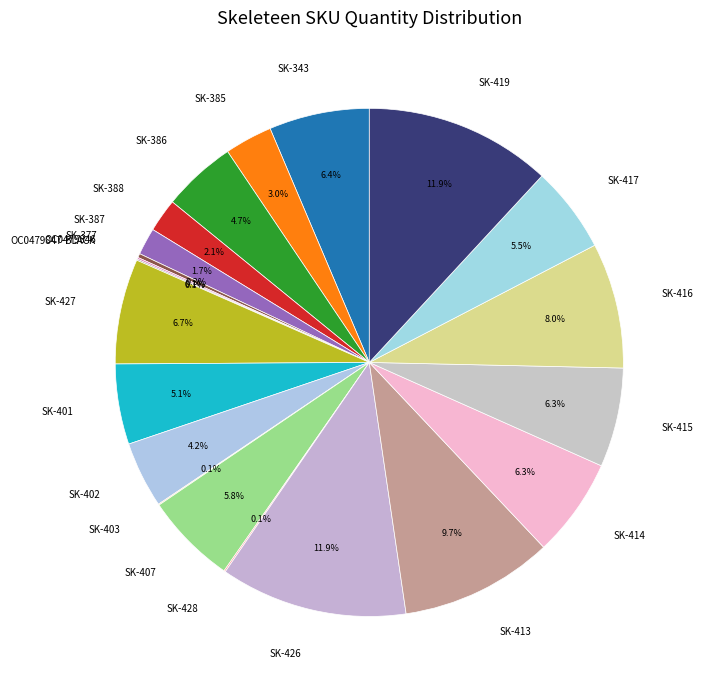

Is there a majority slice in this chart?

No